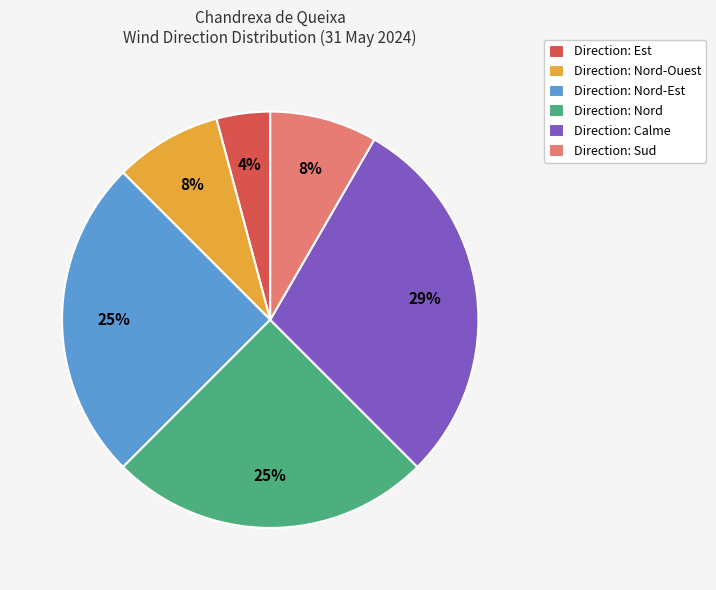

To the nearest percent, what portion does Direction: Calme represent?

29%